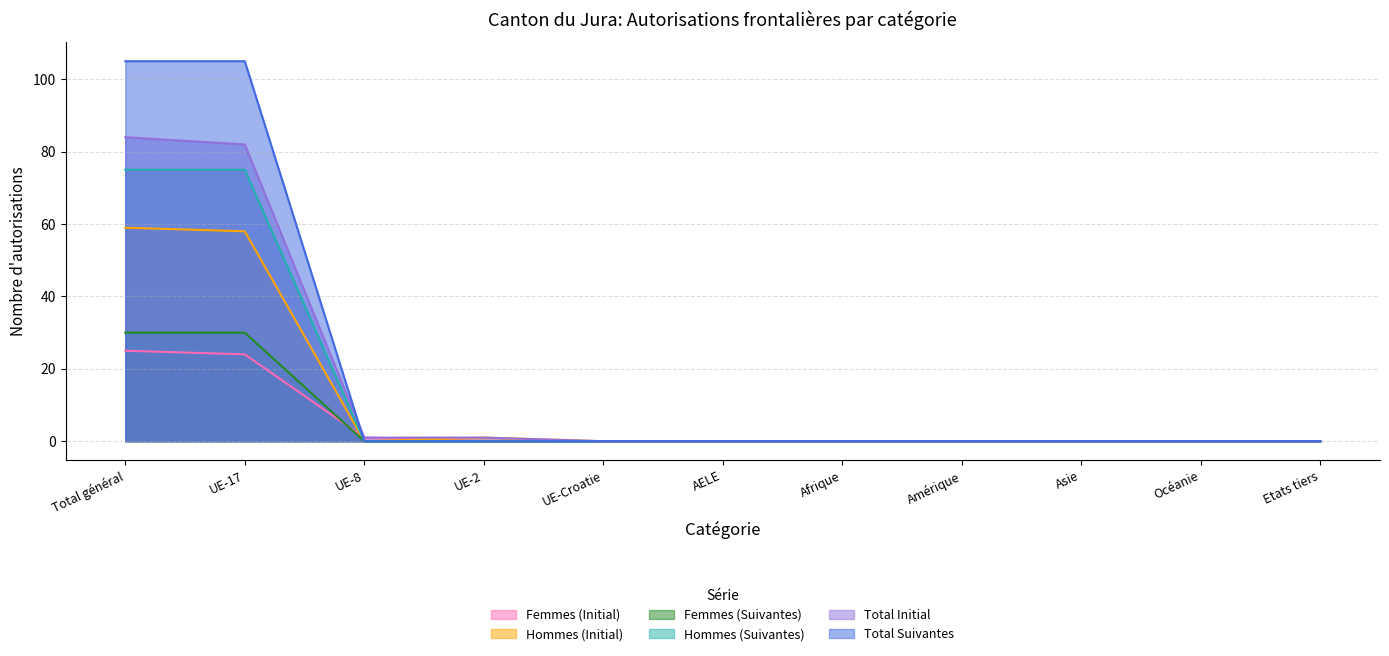

What is the average value of the Hommes (Initial) series?

11